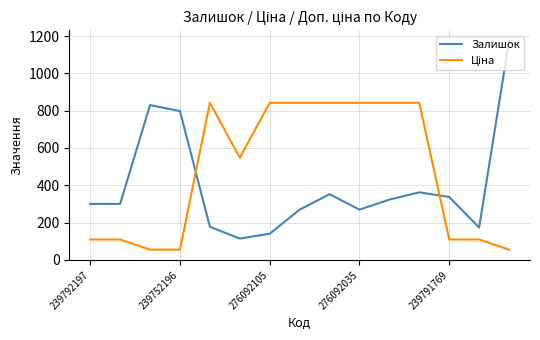

What is the sum of all Залишок values?

5919.0